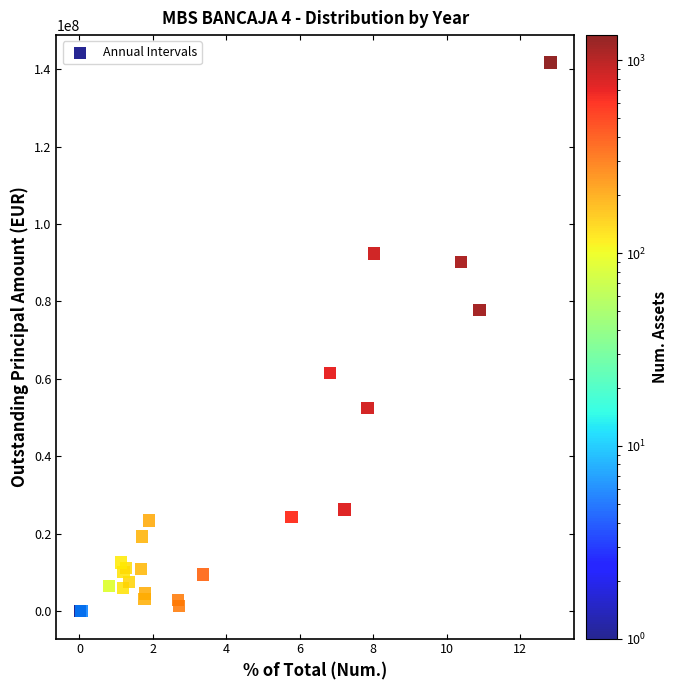

What Y value in the scatter plot is closest to 70843382?

77725893.8